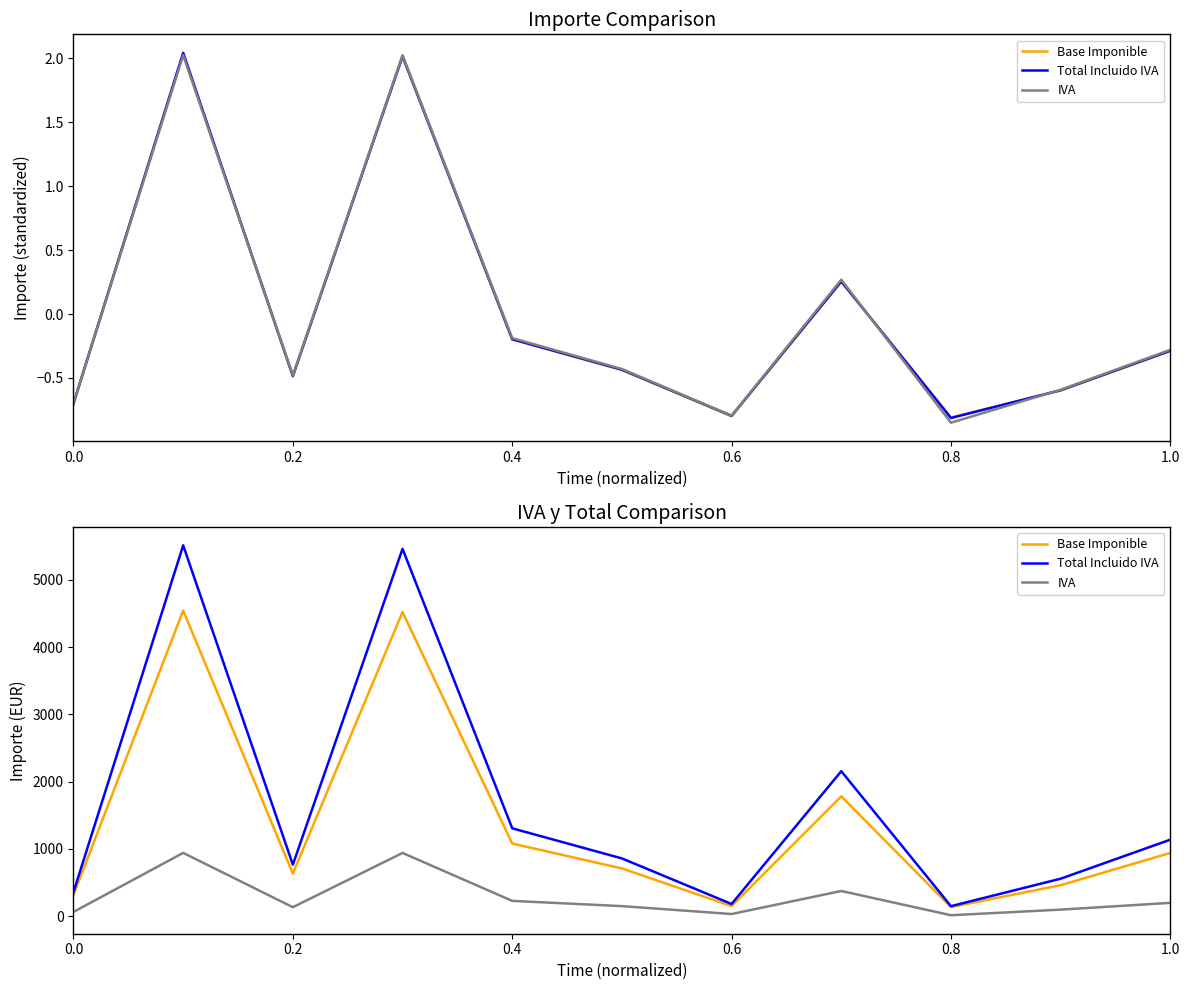

True or false: IVA and Total Incluido IVA cross at least once.

False